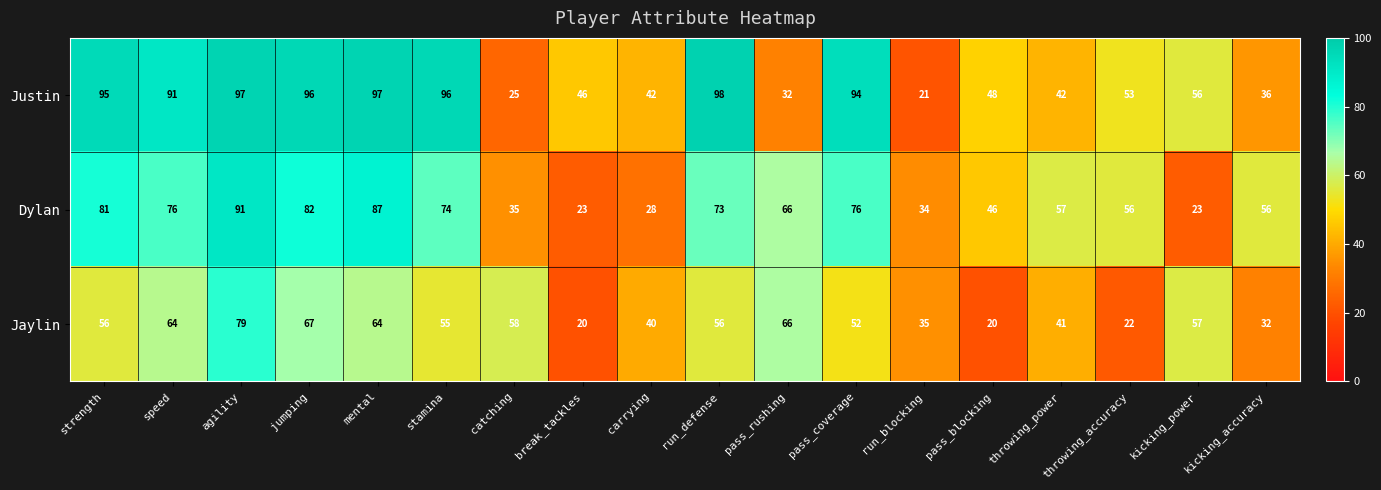

What is the sum of all Justin values?

1165